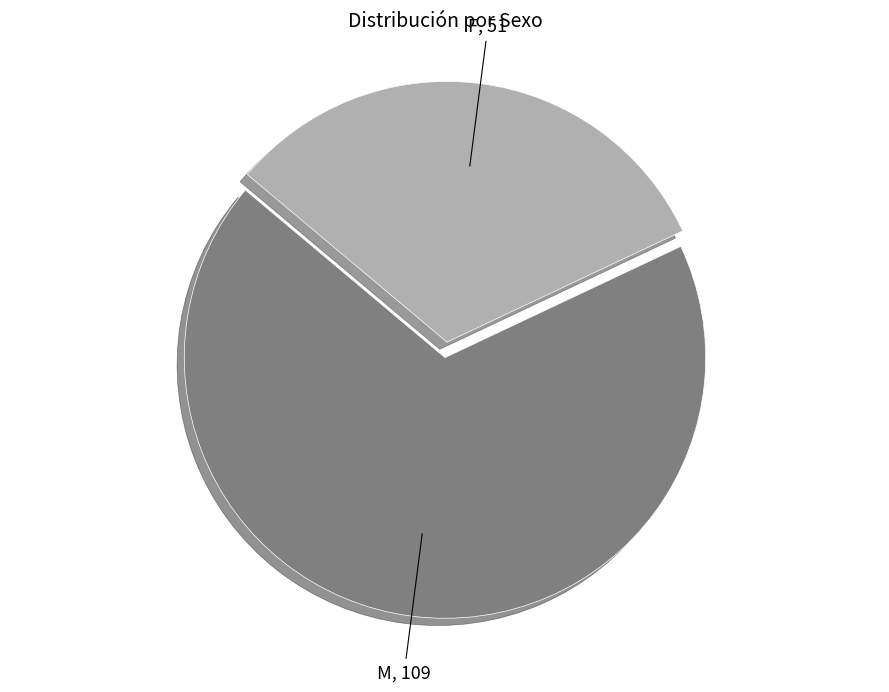

Is the sum of F and M greater than half?

Yes